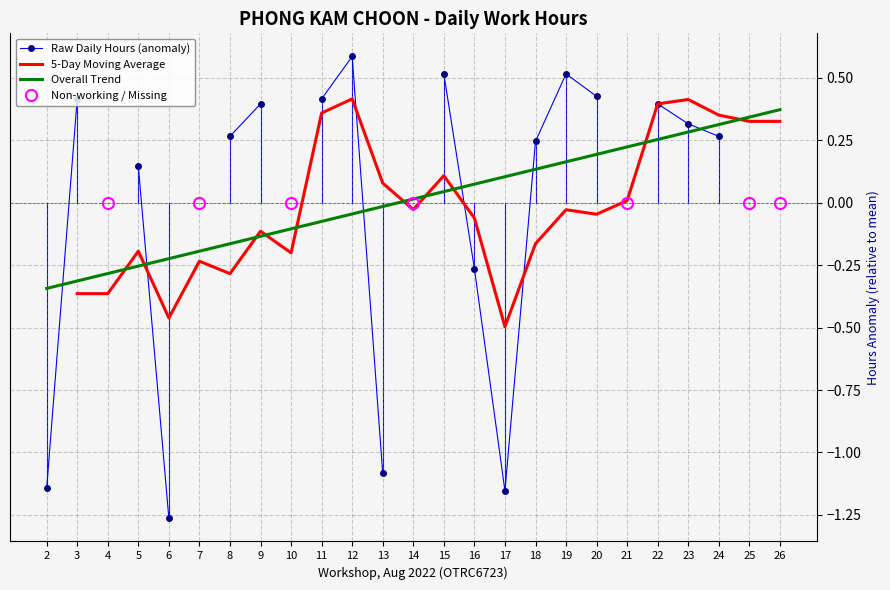

At 20, list the series in order from smallest to largest.

5-Day Moving Average, Overall Trend, Raw Daily Hours (anomaly)